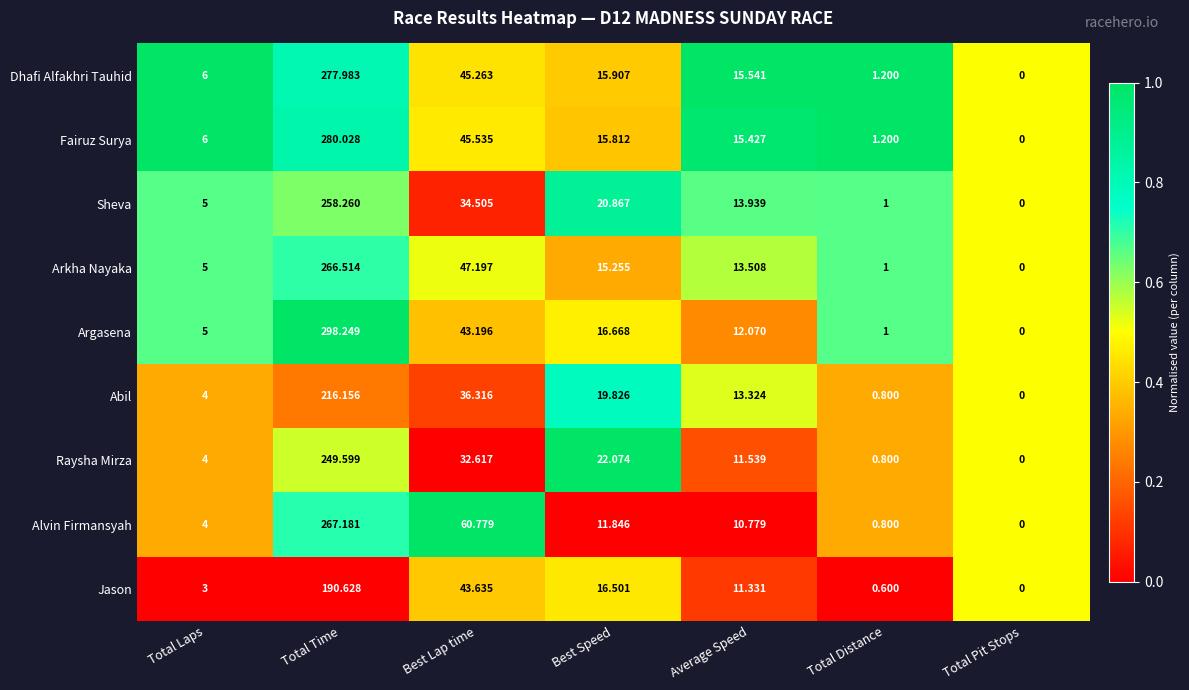

Which series changed the most between Average Speed and Total Pit Stops?

Dhafi Alfakhri Tauhid